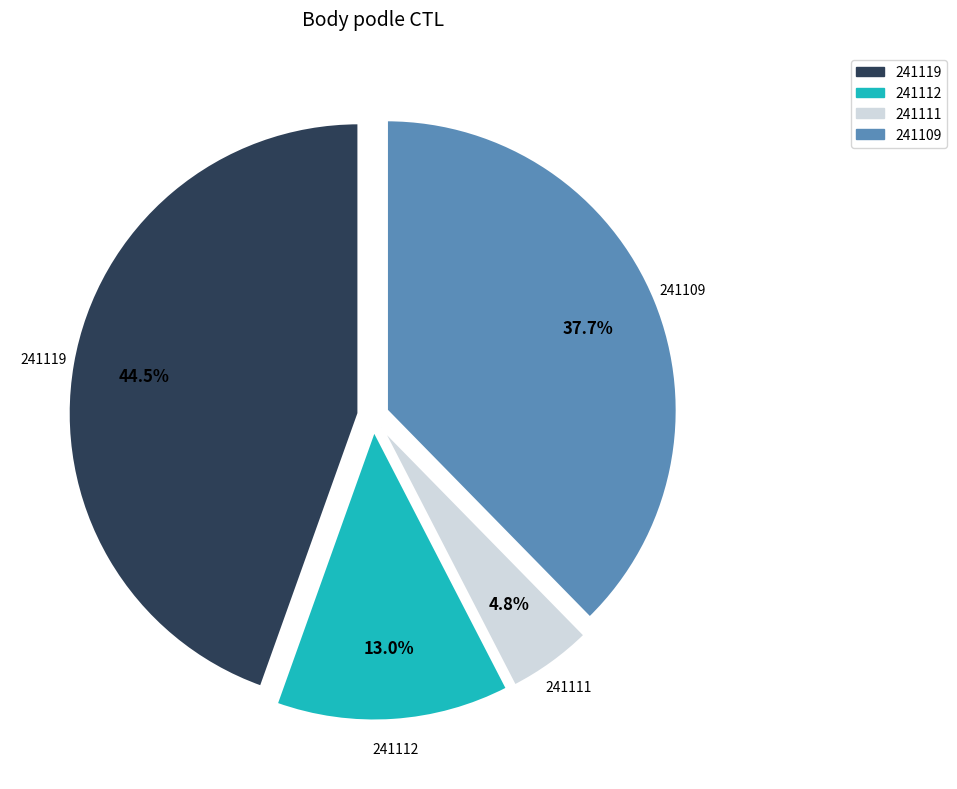

Which slice is the smallest?

241111